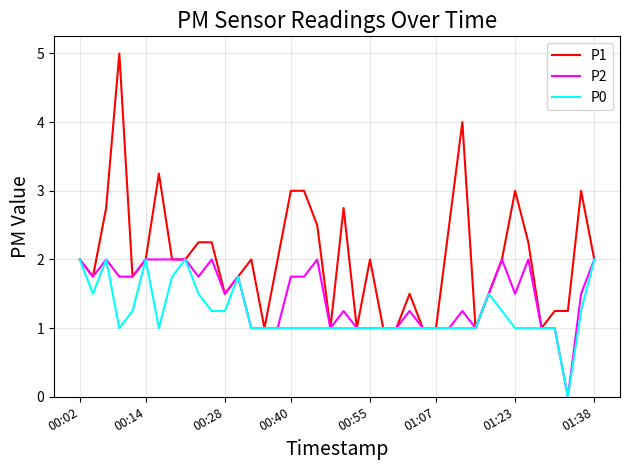

Rank the series by their average value, from lowest to highest.

P0, P2, P1